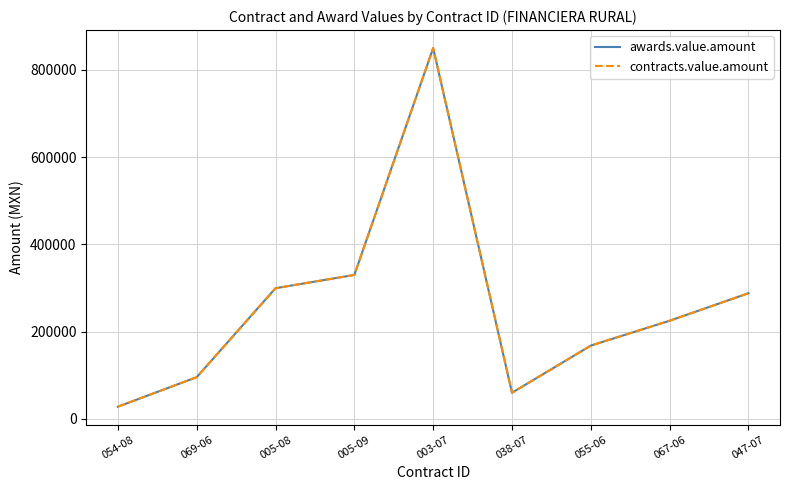

Is this an area chart (filled region under the line)?

No